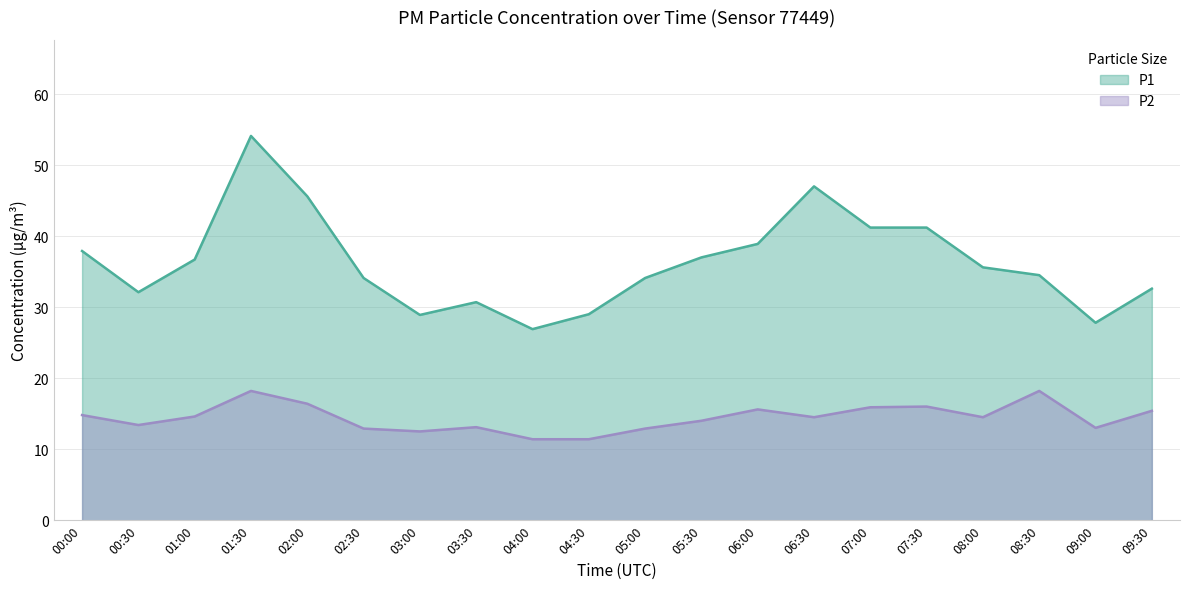

What is the difference between the second highest and minimum values in the P2 series?

6.8